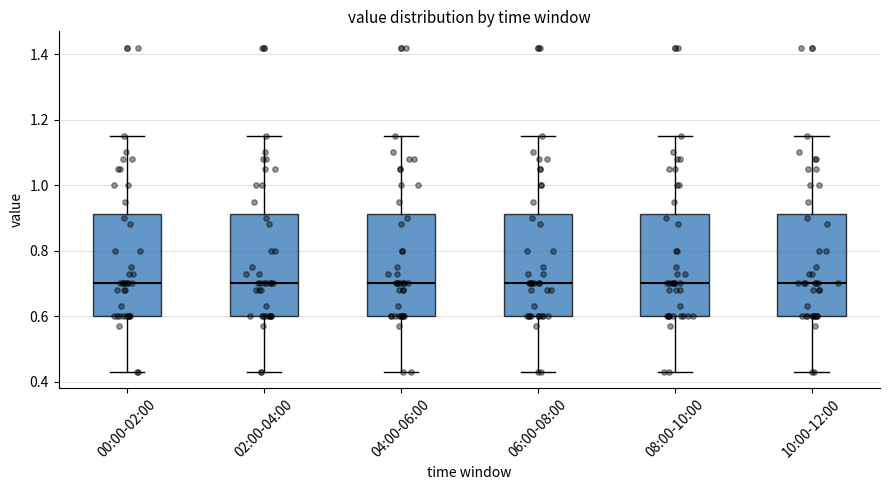

Where does the lower whisker of the box for 00:00-02:00 end on the y-axis? The values are not printed on the chart, so give them approximately, as read against the axis.

0.44